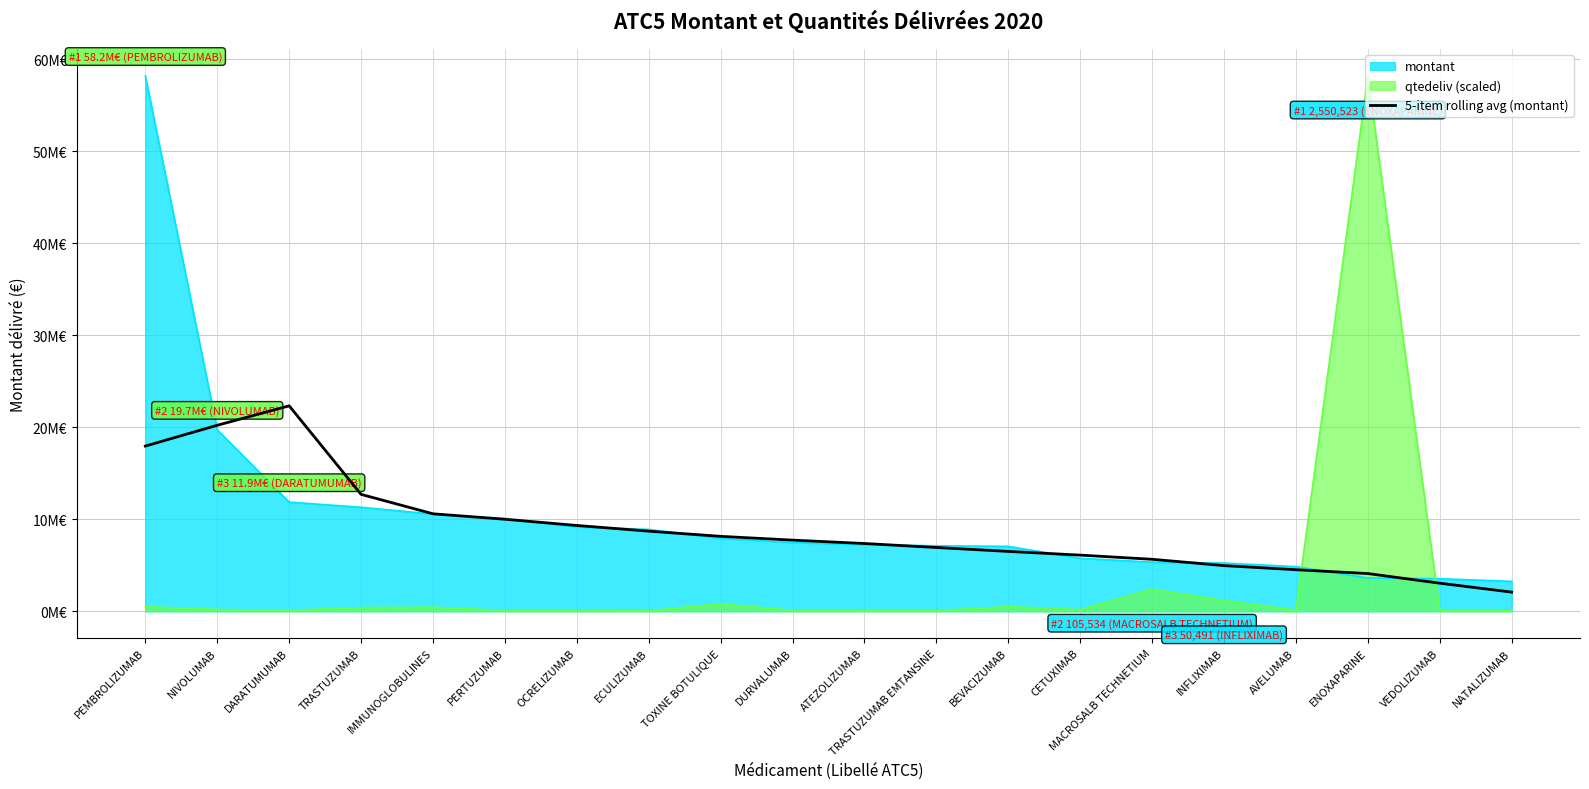

What is the sum of all values?

178891230.1